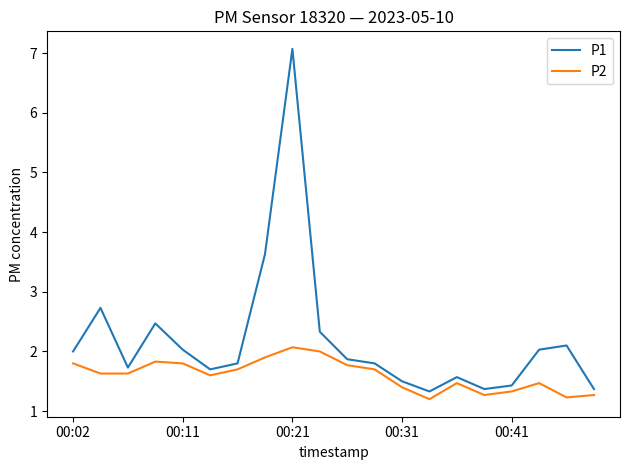

What is the maximum value shown in the chart?

7.1